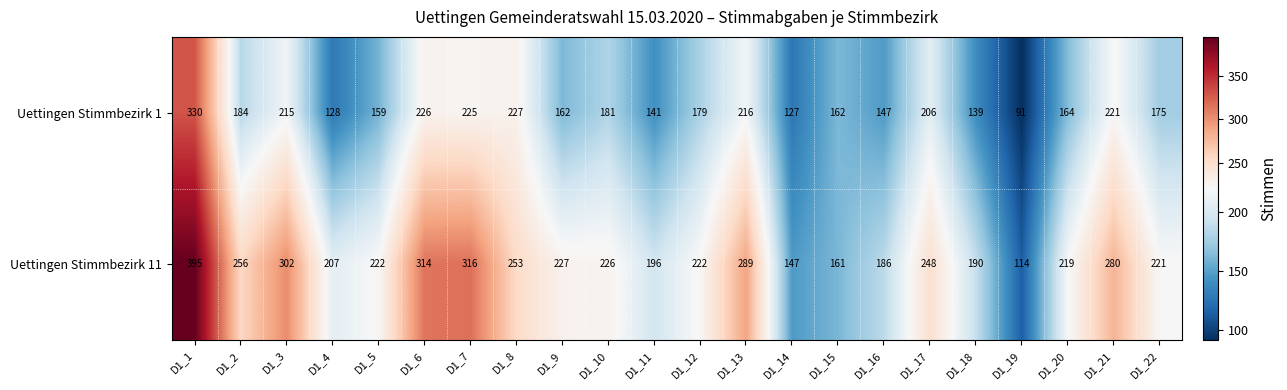

Where does the Uettingen Stimmbezirk 1 series first go above 179?

D1_1